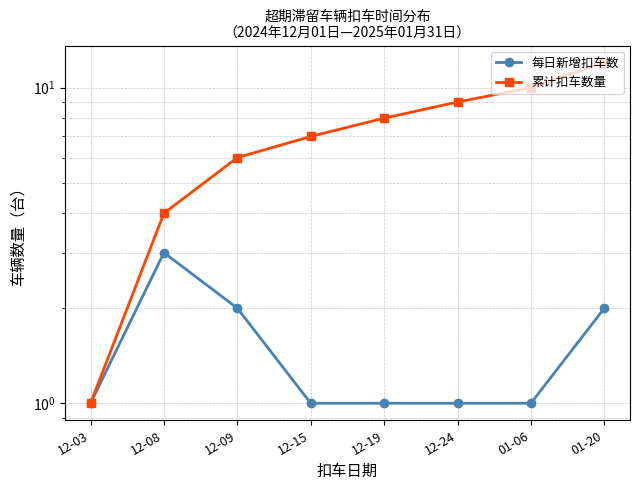

What is the sum of the 累计扣车数量 values at 12-03 and 12-08?

5